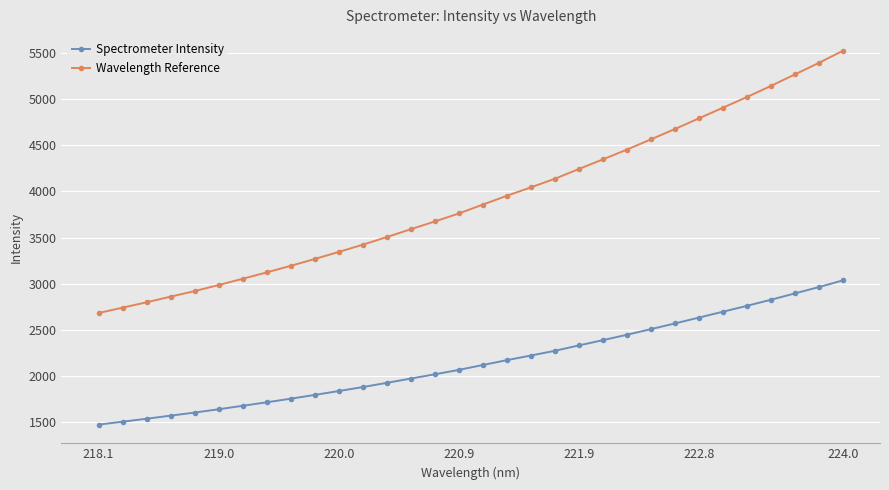

Which series has the largest range (max minus min)?

Wavelength Reference